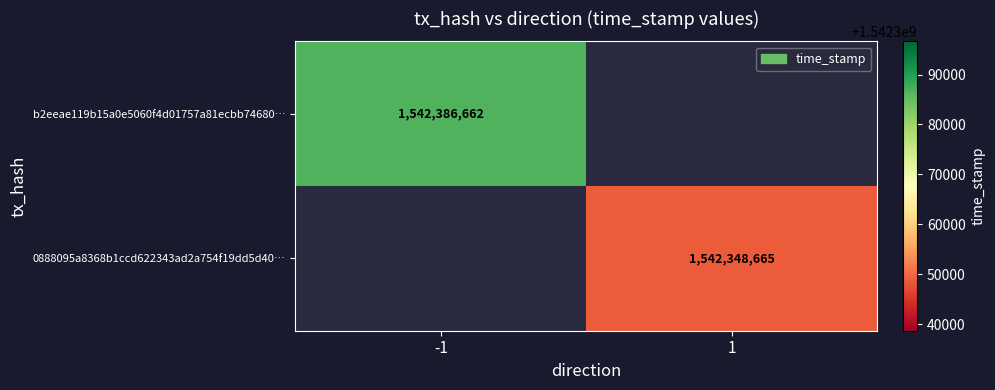

What is the maximum value shown in the chart?

1542386662.0